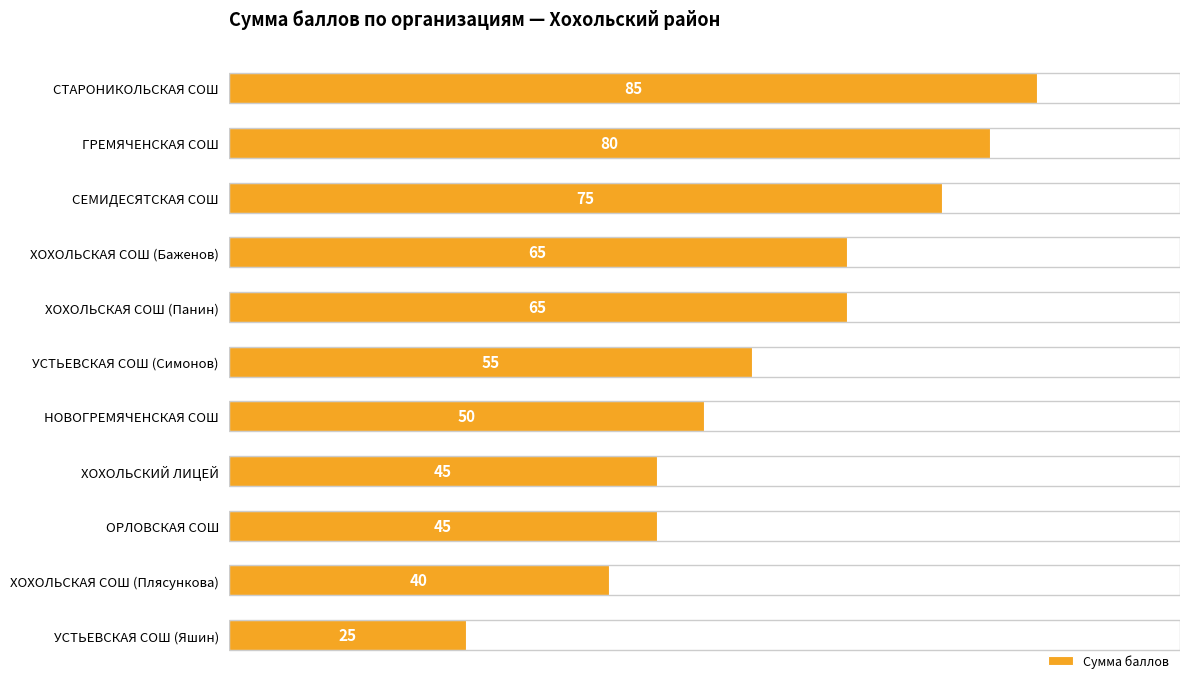

What is the value of the 1st bar from the top?

85